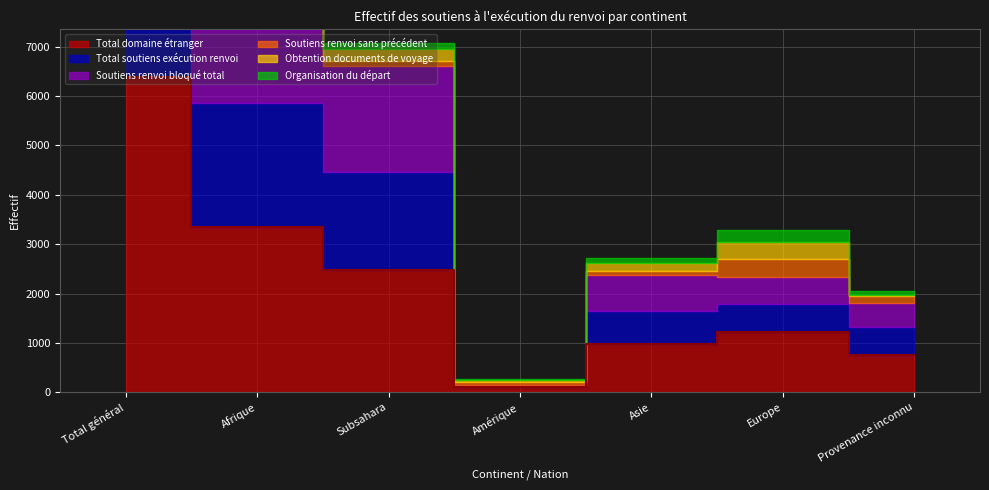

In Total domaine étranger, how many points are lower than both neighbors (excluding endpoints)?

1